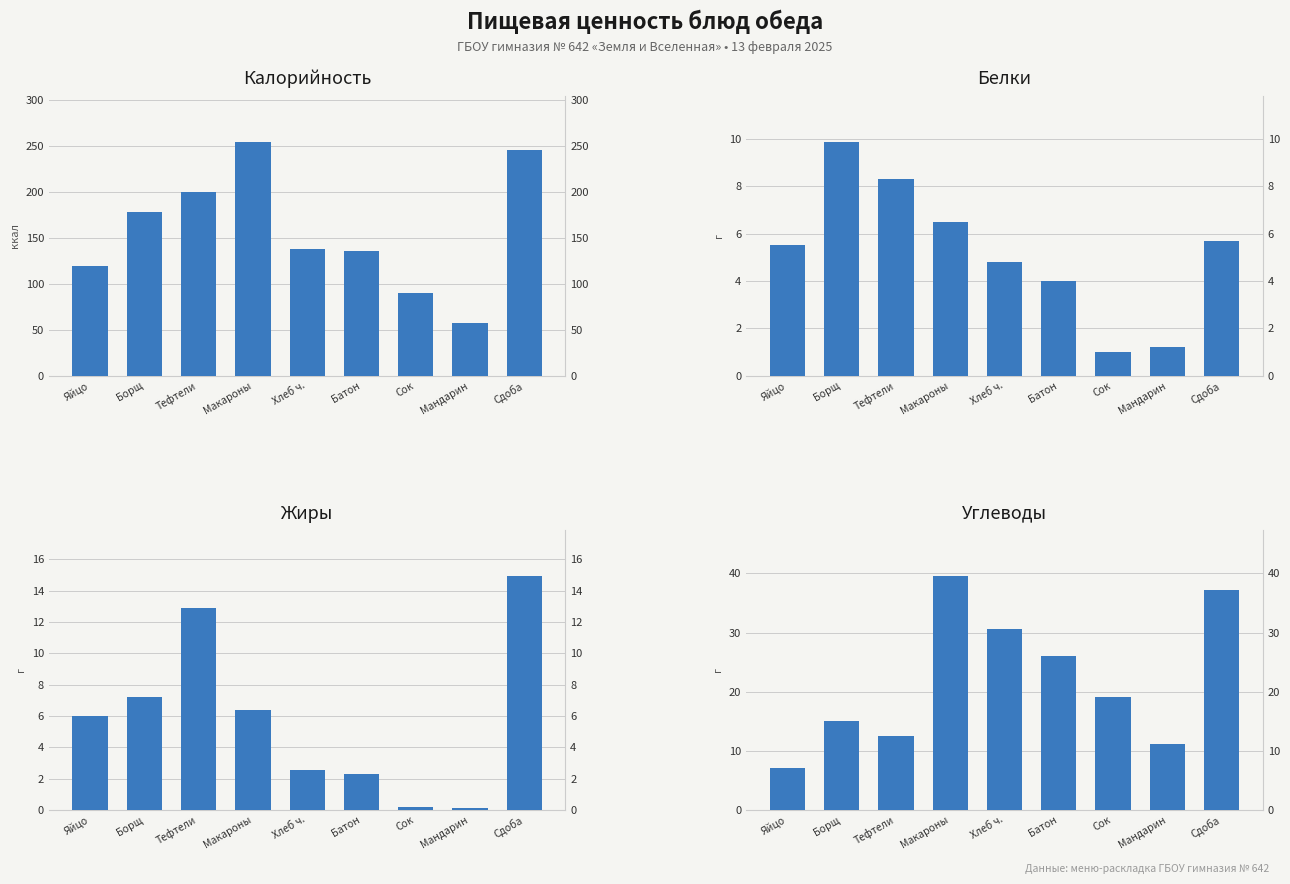

What position from the right is Мандарин?

2